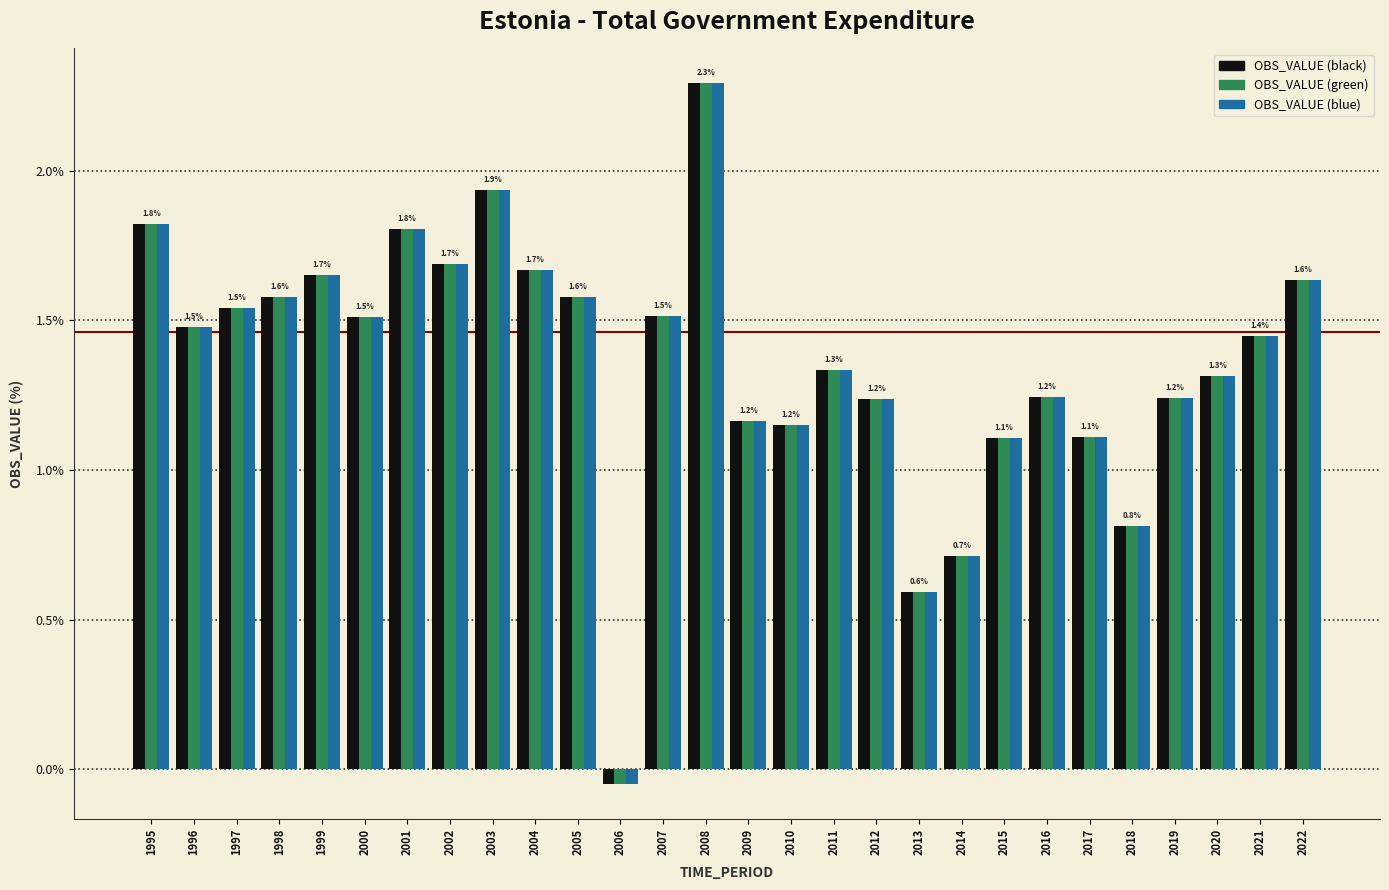

At how many categories does at least one series exceed 0?

27